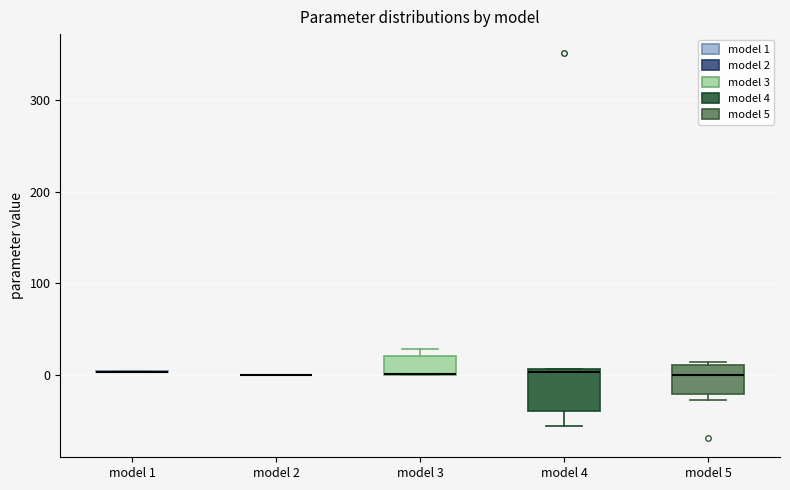

Reading left to right, transcribe this box plot: for each box, give where its median line is, the range the box spans, and where its two whiskers end, as read against the y-axis. The values are not printed on the chart, so give them approximately, as read against the axis.

model 1: box collapsed to a line at 0, whiskers 0 to 0
model 2: box collapsed to a line at 0, whiskers 0 to 0
model 3: median 0 (drawn on the box's lower edge), box 0 to 20, whiskers 0 to 30
model 4: median 0, box -40 to 10, whiskers -50 to 10
model 5: median 0, box -20 to 10, whiskers -30 to 10 (just above the box's upper edge)